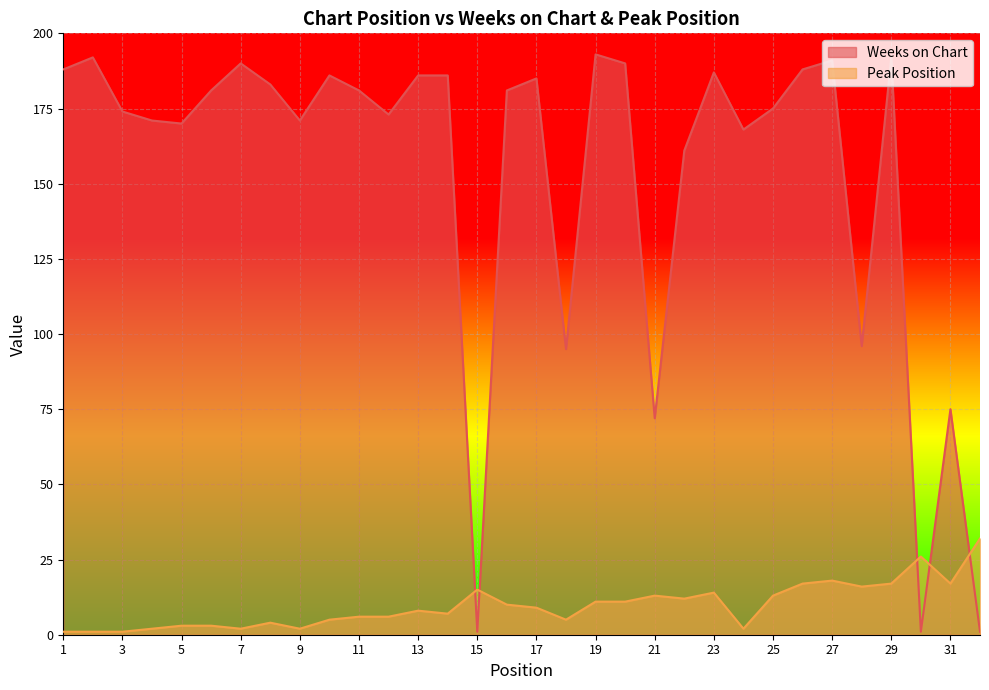

What is the difference between the Peak Position values at 11 and 27?

12